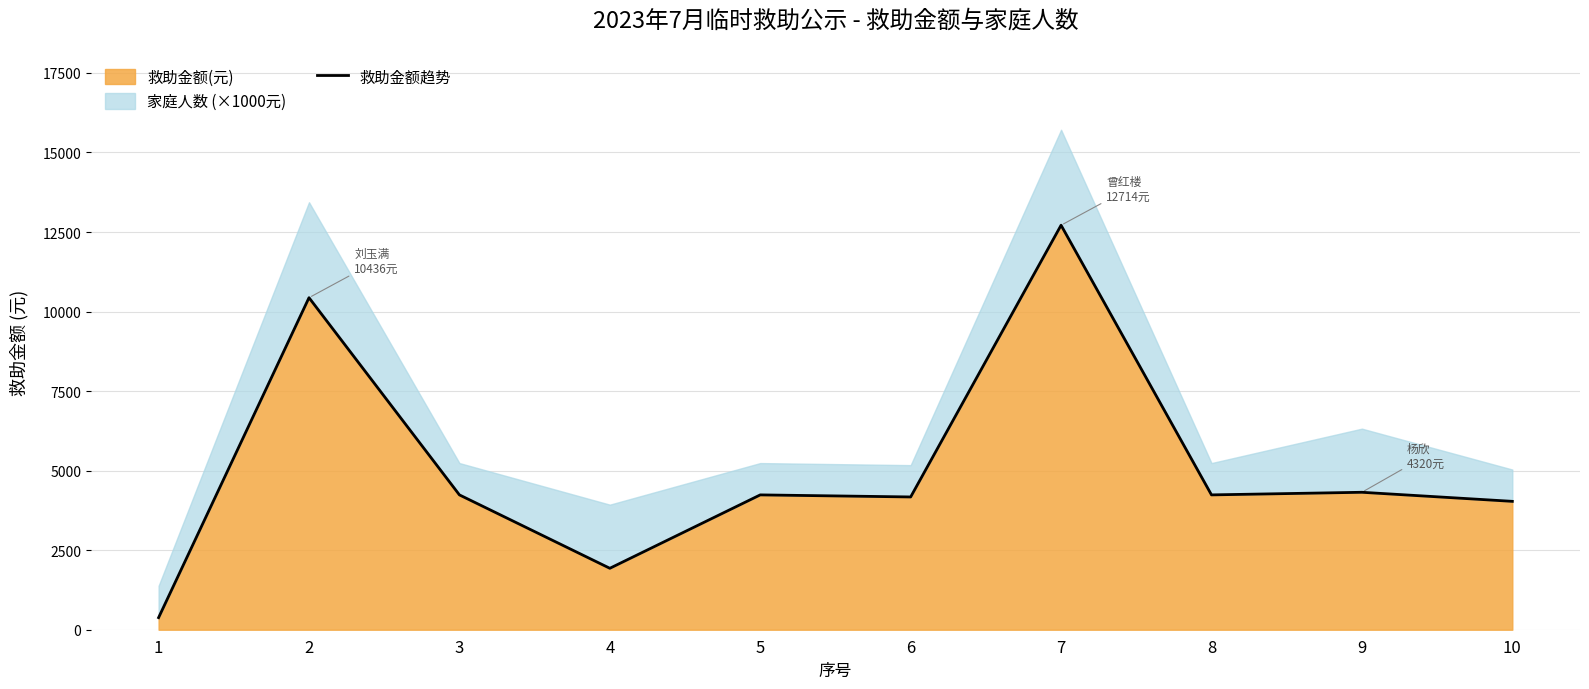

The value at 2 is 10436. True or false?

True